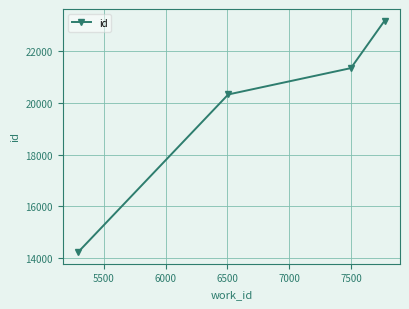

What is the maximum value shown in the chart?

23197